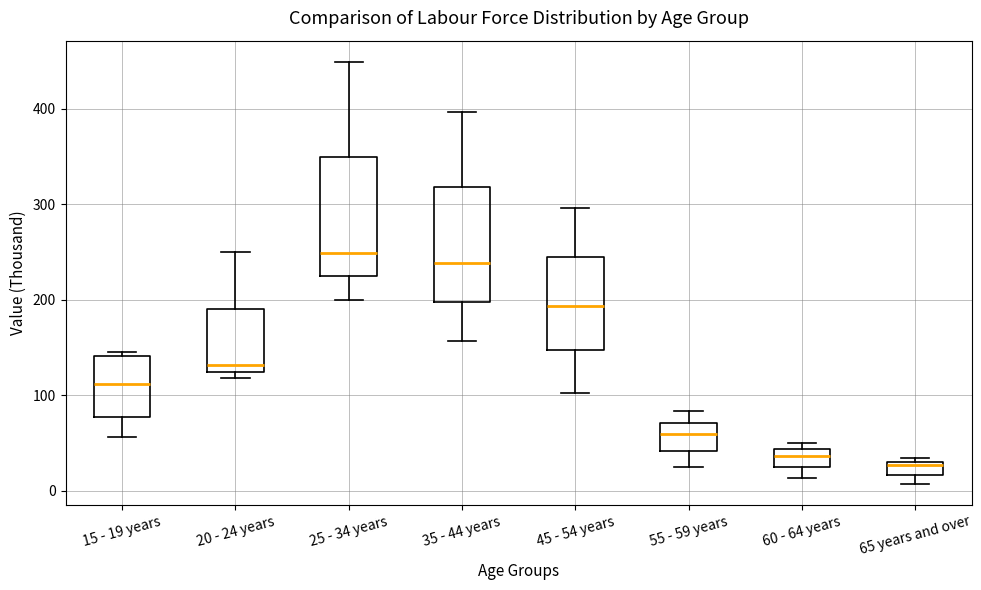

Which box has the lowest median line?

65 years and over